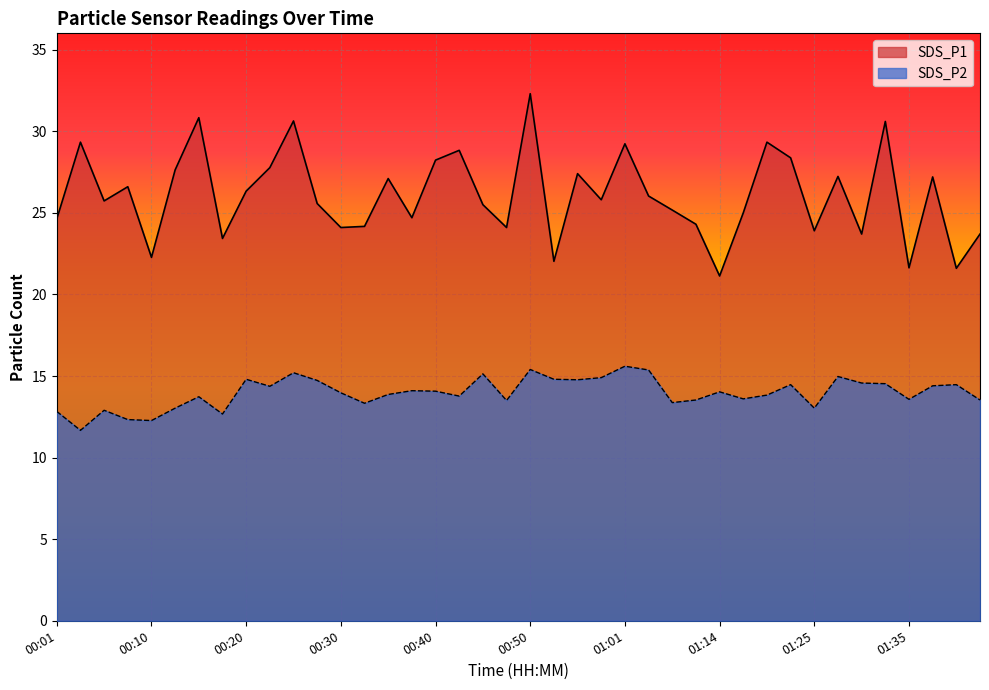

Which series changed the most between 00:23 and 01:27?

SDS_P2